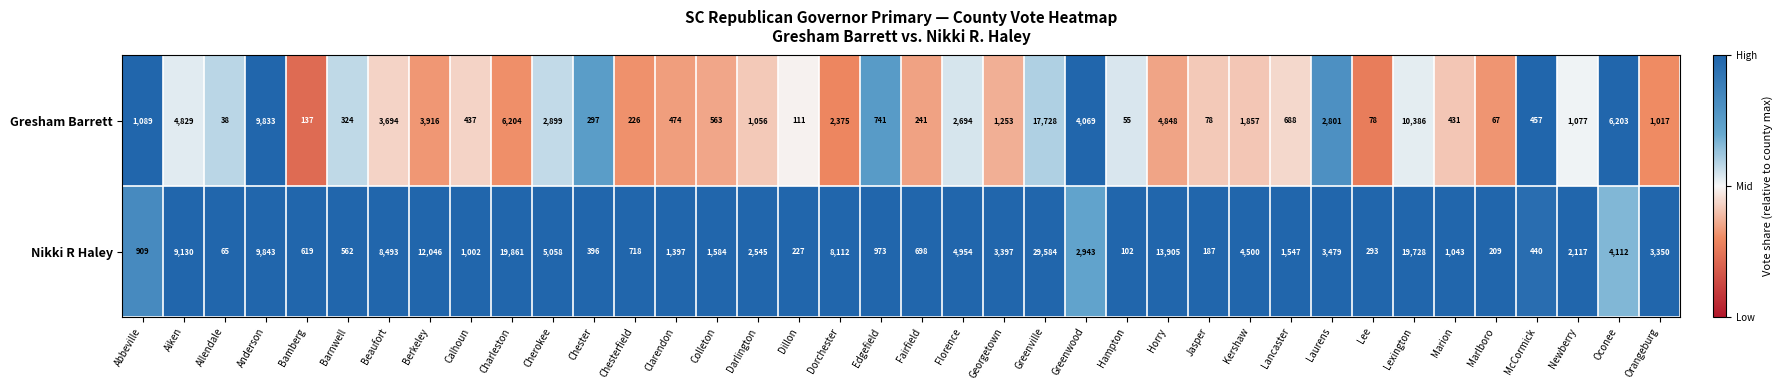

At which category is the sum across all series the highest?

Greenville